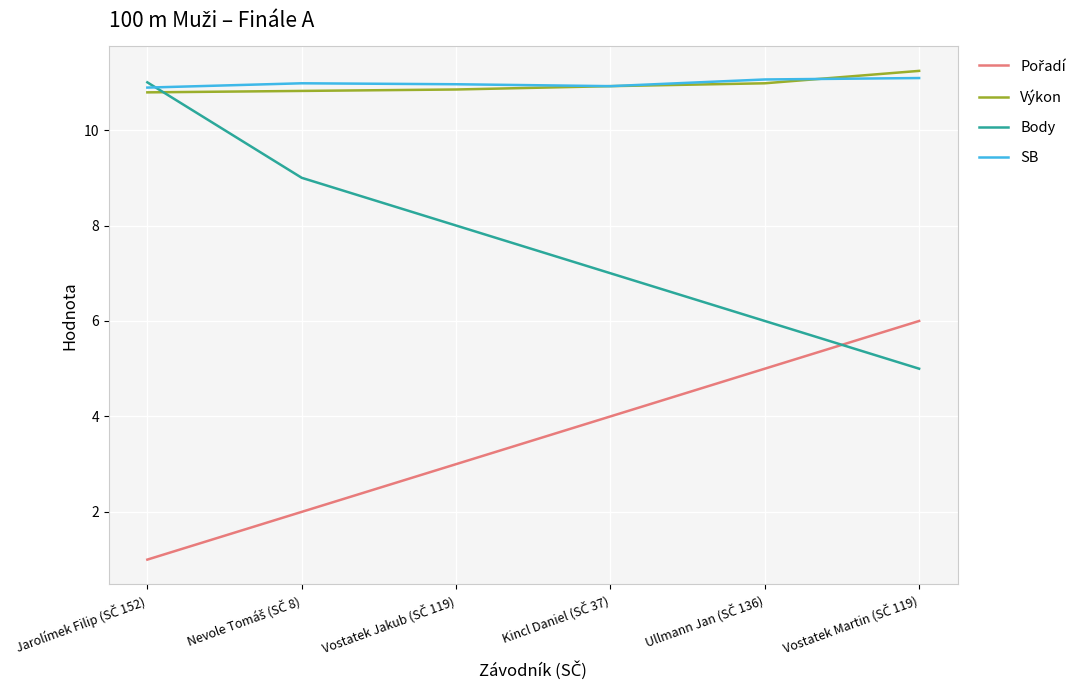

What is the maximum value for Body?

11.0